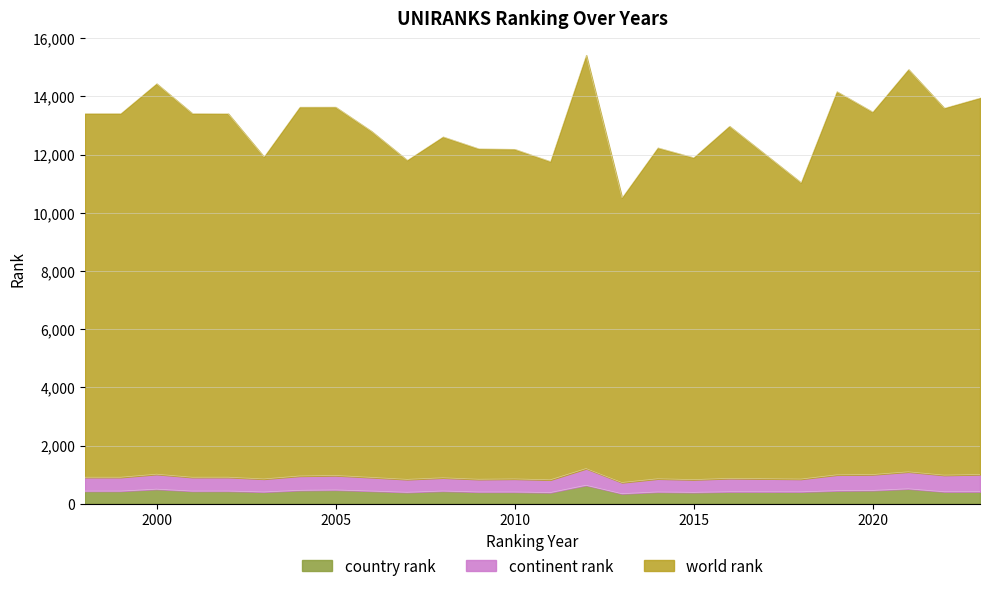

Rank the series at 2002 from highest to lowest value.

world rank, continent rank, country rank